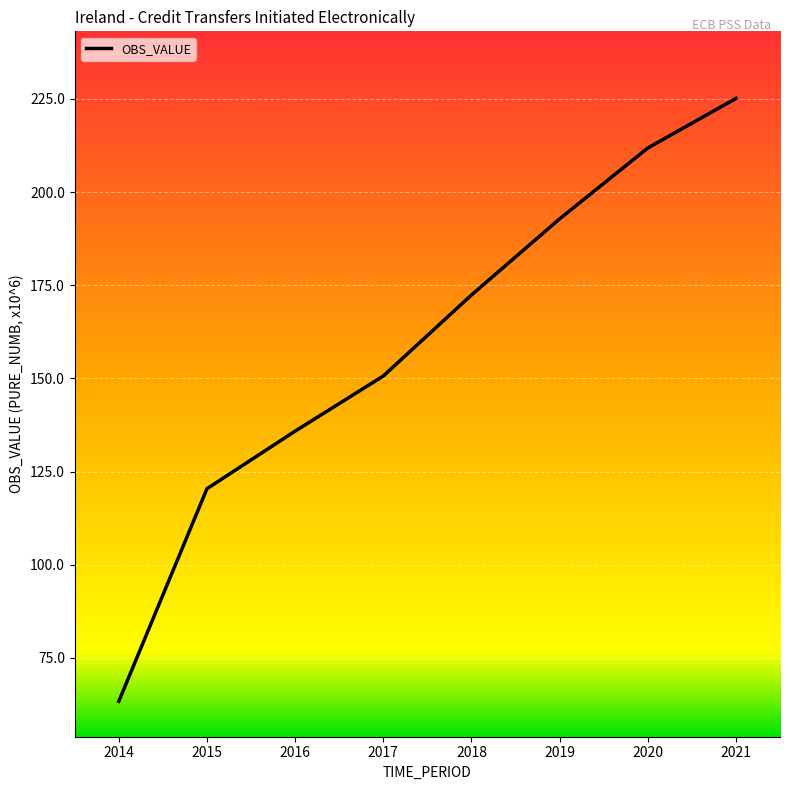

List the labels in order of value, largest first.

2021, 2020, 2019, 2018, 2017, 2016, 2015, 2014